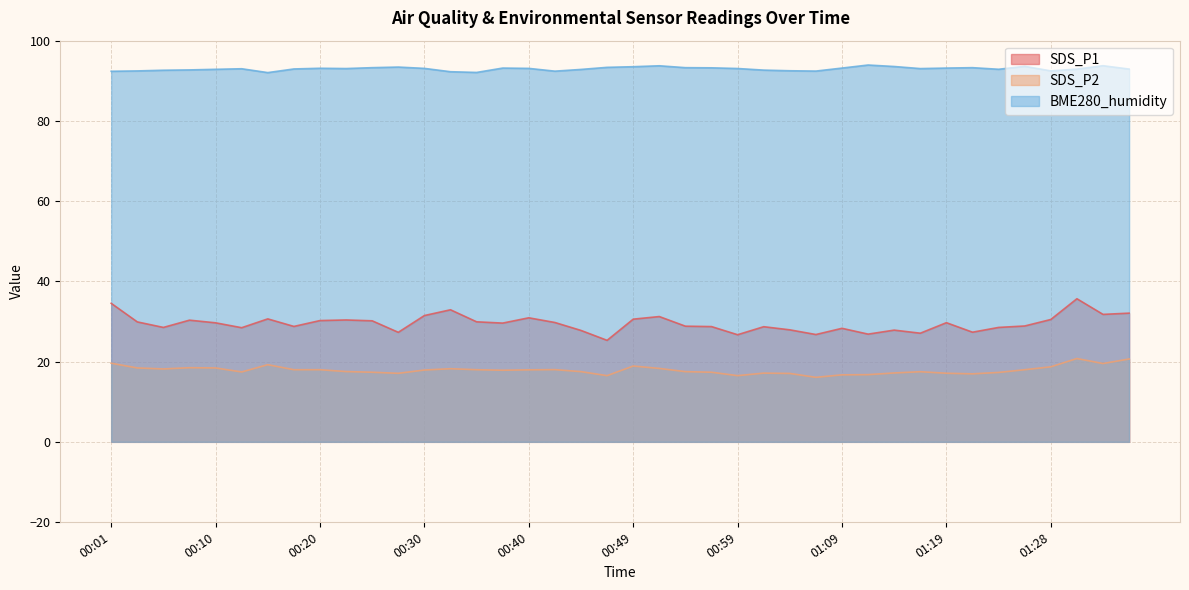

Reading left to right, list all the values displayed in this chart.

SDS_P1: 00:01=34.5	00:03=29.9	00:06=28.5	00:08=30.3	00:10=29.7	00:13=28.4	00:15=30.6	00:18=28.8	00:20=30.2	00:23=30.4	00:25=30.2	00:28=27.3	00:30=31.5	00:32=32.9	00:35=29.9	00:37=29.6	00:40=30.9	00:42=29.8	00:45=27.8	00:47=25.3	00:49=30.6	00:52=31.2	00:54=28.8	00:57=28.7	00:59=26.7	01:02=28.7	01:04=27.9	01:07=26.8	01:09=28.3	01:11=26.9	01:14=27.9	01:16=27.1	01:19=29.7	01:21=27.3	01:24=28.5	01:26=28.9	01:28=30.5	01:31=35.7	01:33=31.8	01:36=32.1
SDS_P2: 00:01=19.6	00:03=18.4	00:06=18.2	00:08=18.5	00:10=18.4	00:13=17.4	00:15=19.2	00:18=18.0	00:20=18.0	00:23=17.5	00:25=17.4	00:28=17.1	00:30=17.9	00:32=18.2	00:35=18.0	00:37=17.9	00:40=17.9	00:42=18.0	00:45=17.5	00:47=16.5	00:49=18.9	00:52=18.3	00:54=17.5	00:57=17.4	00:59=16.5	01:02=17.1	01:04=17.1	01:07=16.1	01:09=16.7	01:11=16.8	01:14=17.2	01:16=17.5	01:19=17.1	01:21=16.9	01:24=17.3	01:26=18.0	01:28=18.7	01:31=20.8	01:33=19.5	01:36=20.6
BME280_humidity: 00:01=92.4	00:03=92.5	00:06=92.6	00:08=92.7	00:10=92.9	00:13=93.0	00:15=92.0	00:18=93.0	00:20=93.1	00:23=93.0	00:25=93.3	00:28=93.4	00:30=93.1	00:32=92.3	00:35=92.1	00:37=93.2	00:40=93.1	00:42=92.4	00:45=92.8	00:47=93.3	00:49=93.5	00:52=93.7	00:54=93.3	00:57=93.2	00:59=93.1	01:02=92.7	01:04=92.5	01:07=92.4	01:09=93.2	01:11=93.9	01:14=93.6	01:16=93.0	01:19=93.2	01:21=93.3	01:24=92.9	01:26=93.6	01:28=92.5	01:31=92.9	01:33=93.8	01:36=92.9